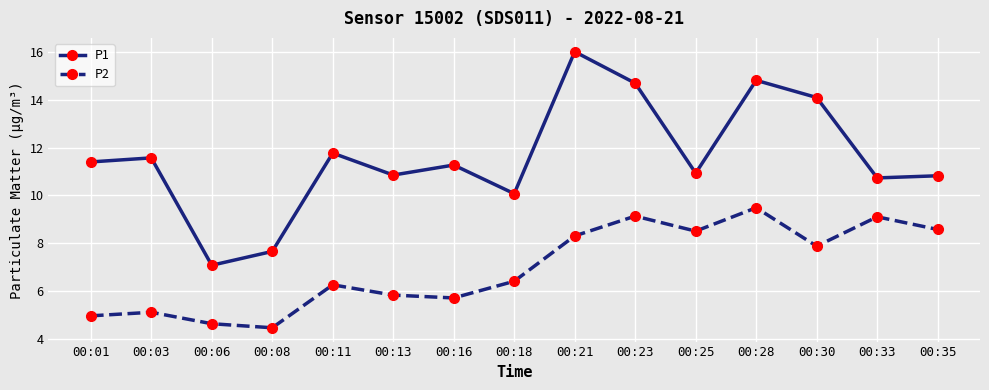

What is the difference between the highest and lowest values at 00:16?

5.6